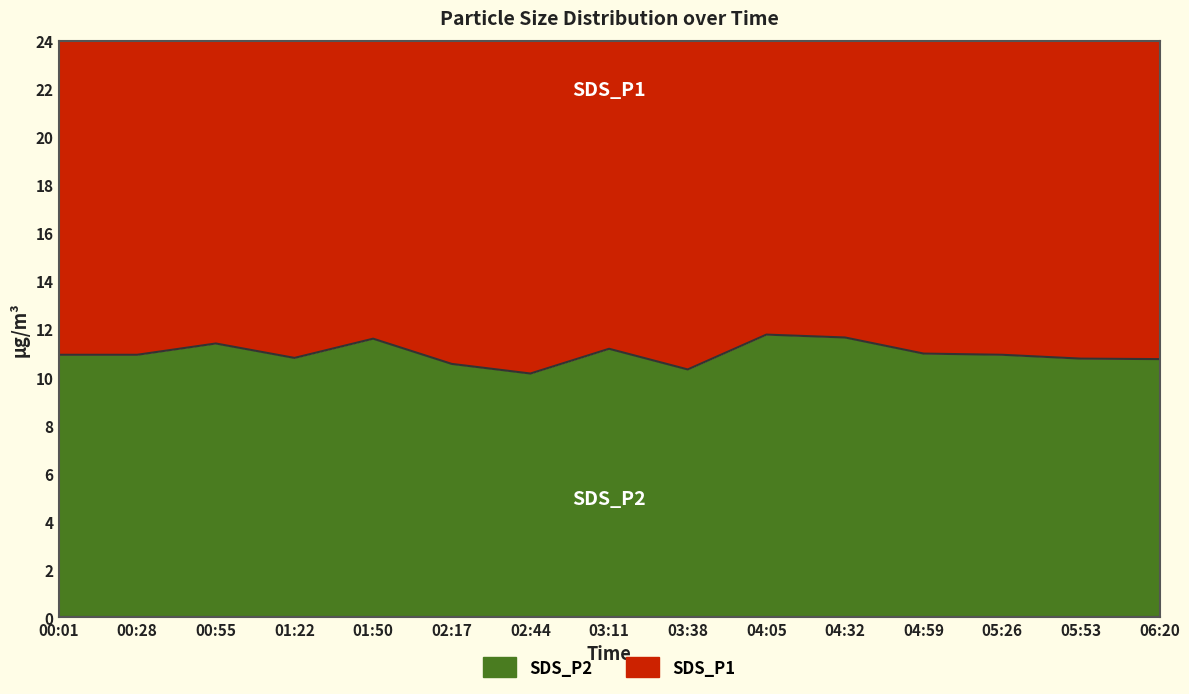

What is the difference between the second highest and second lowest values?

1.3